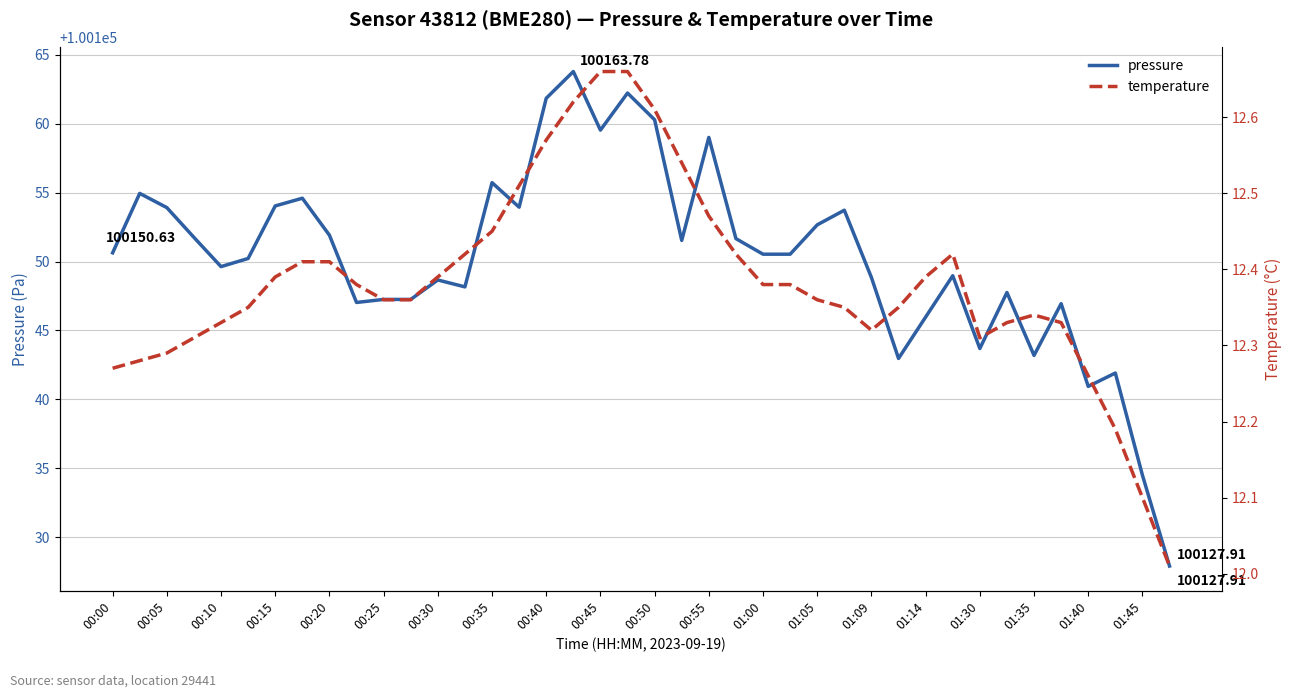

What is the highest value of the temperature series?

12.7